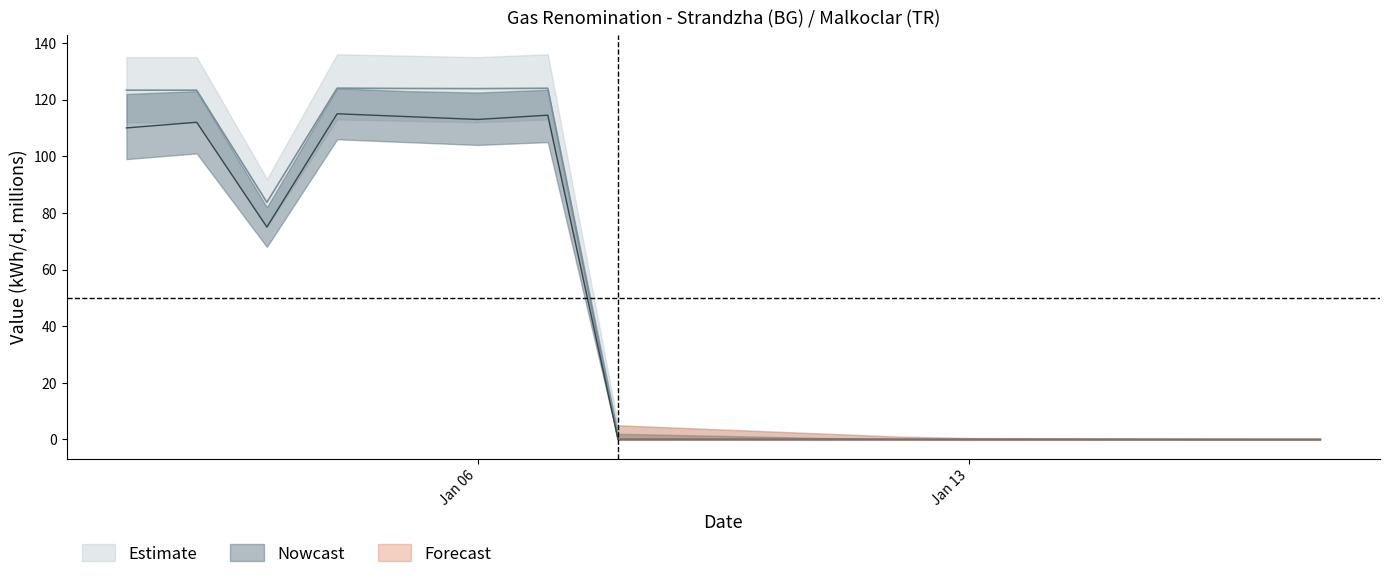

What is the average value of the Nowcast series?

41.9